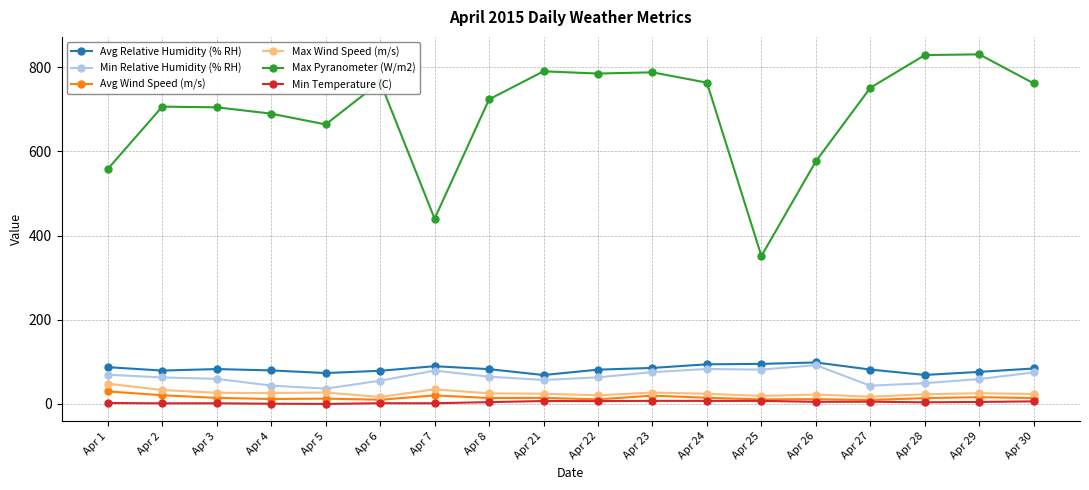

Which series has the largest total across all categories?

Max Pyranometer (W/m2)